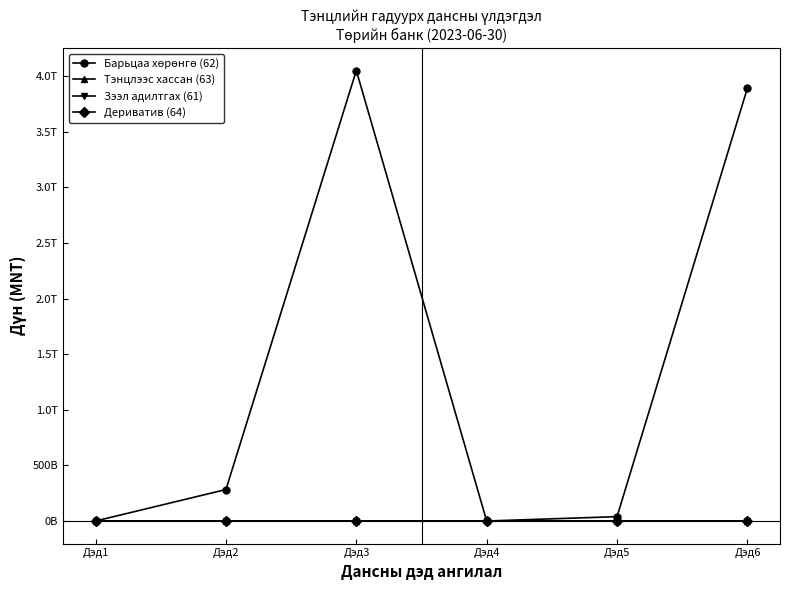

Is this an area chart (filled region under the line)?

No